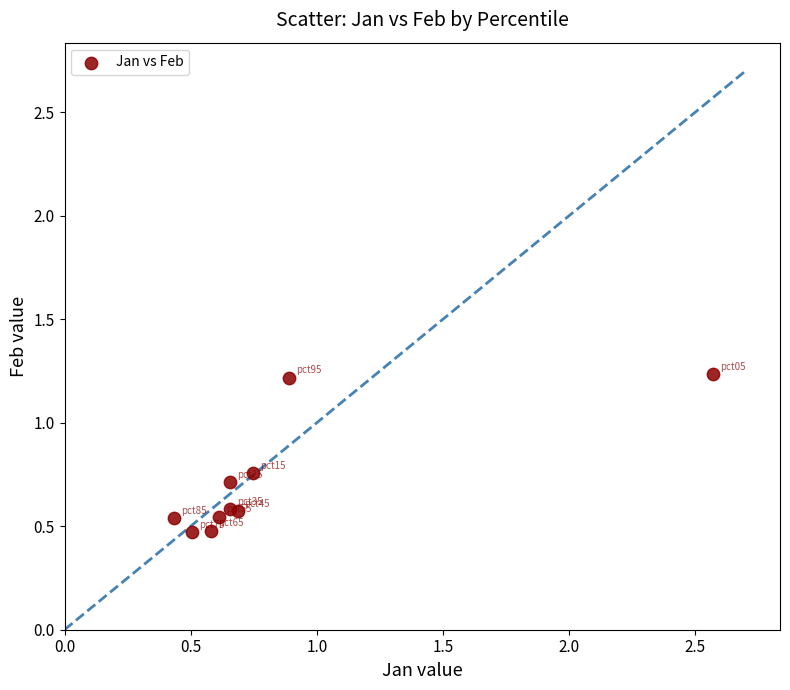

What is the average Y value?

0.7